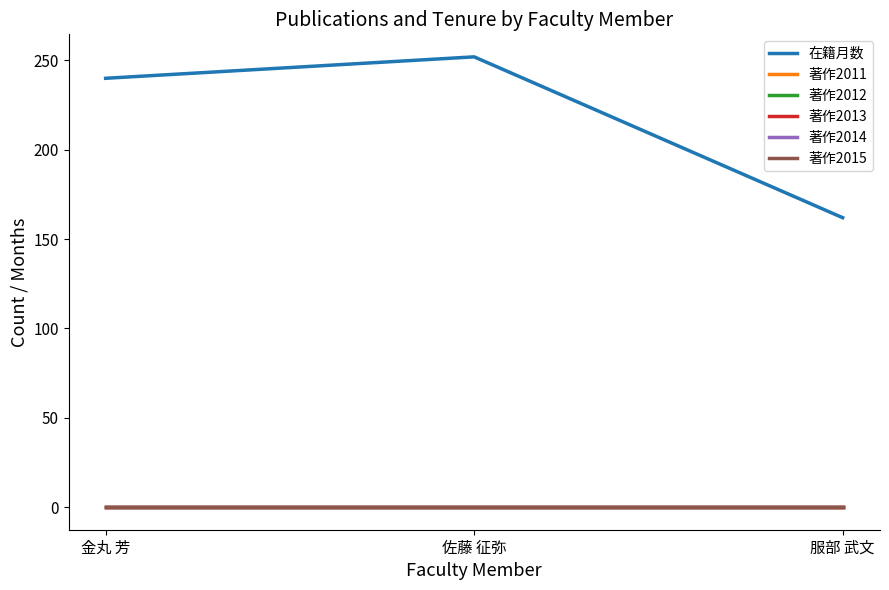

What is the total value across all series at 金丸 芳?

240